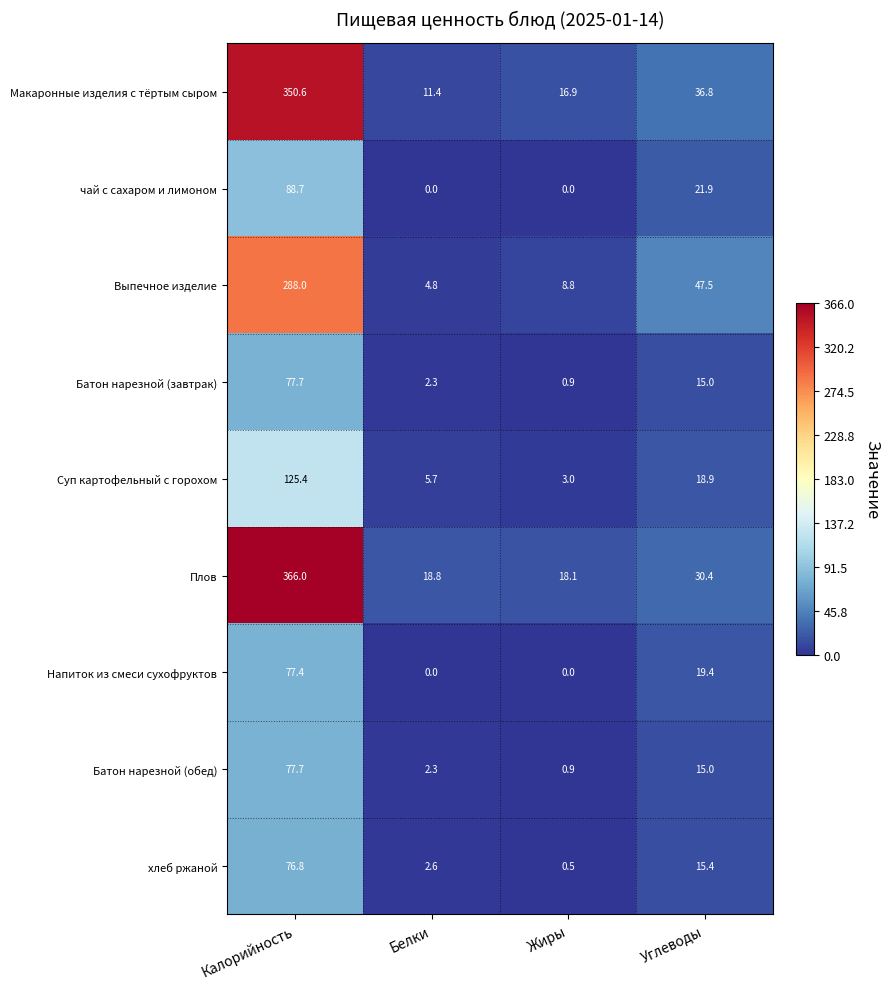

List the labels in order of Плов value, smallest first.

Жиры, Белки, Углеводы, Калорийность